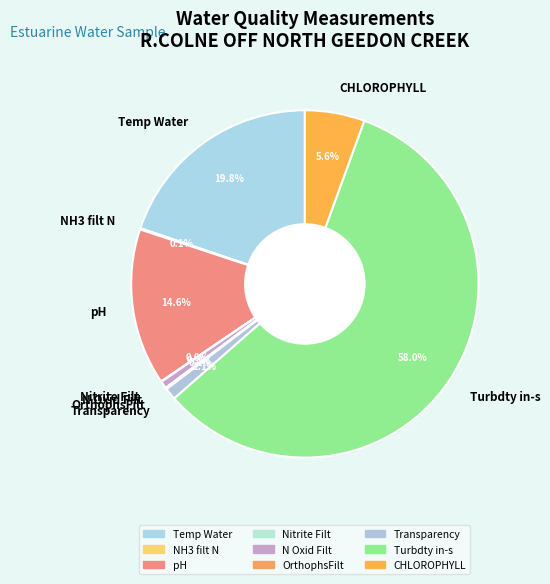

What percentage is NOT represented by N Oxid Filt?

99.3%